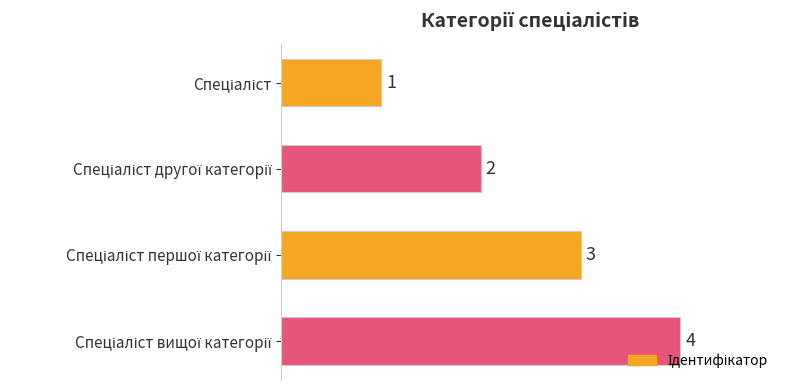

What is the difference between the maximum and minimum values?

3